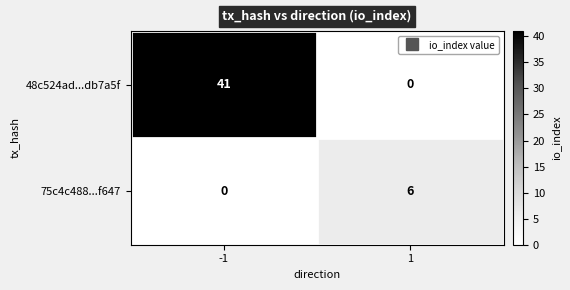

At how many categories does at least one series exceed 18?

1